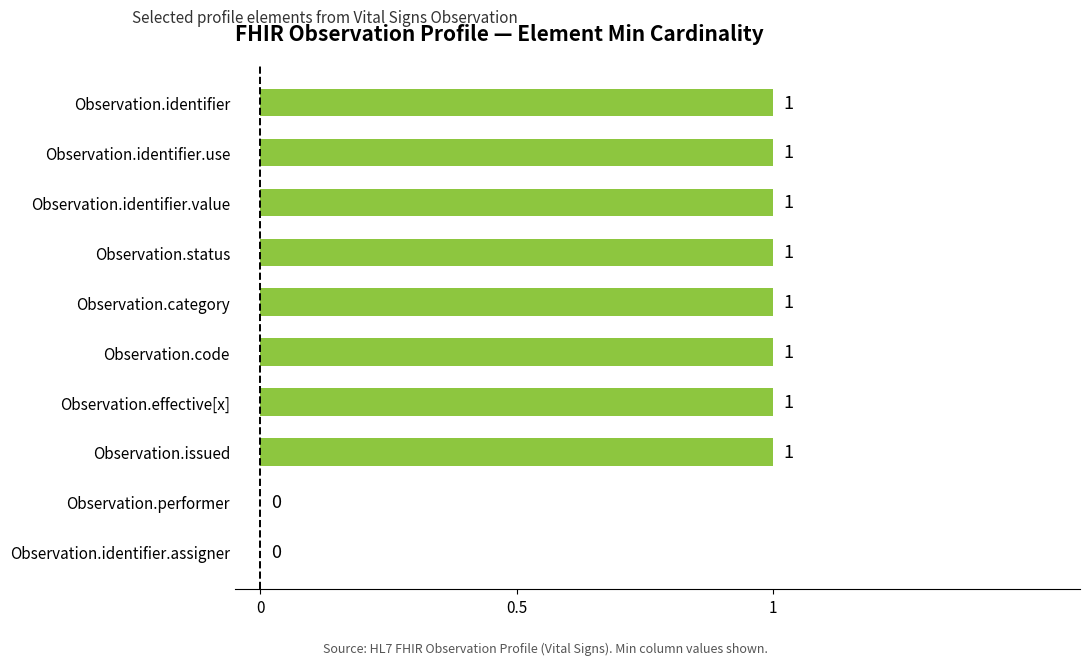

True or false: the data shows 1 at Observation.status.

True